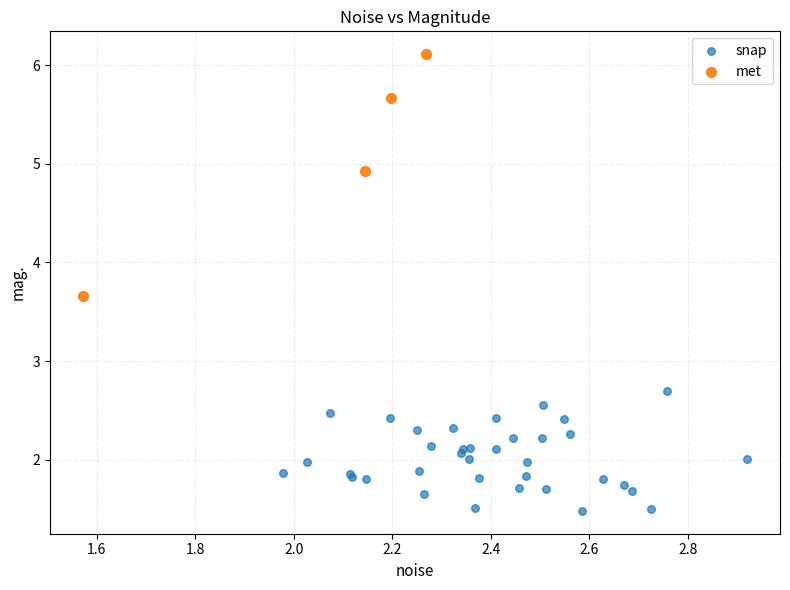

Which series has the widest spread of Y values?

met